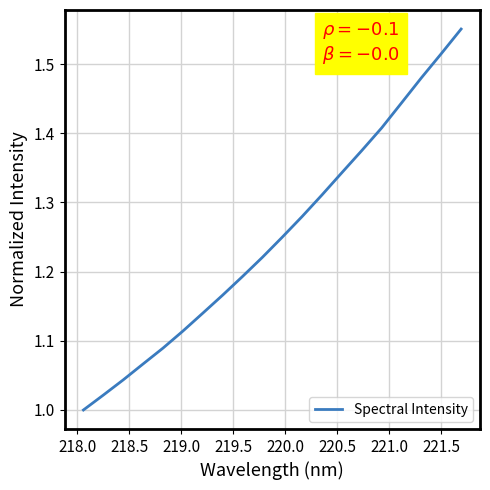

What is the difference between the maximum and minimum values?

0.6